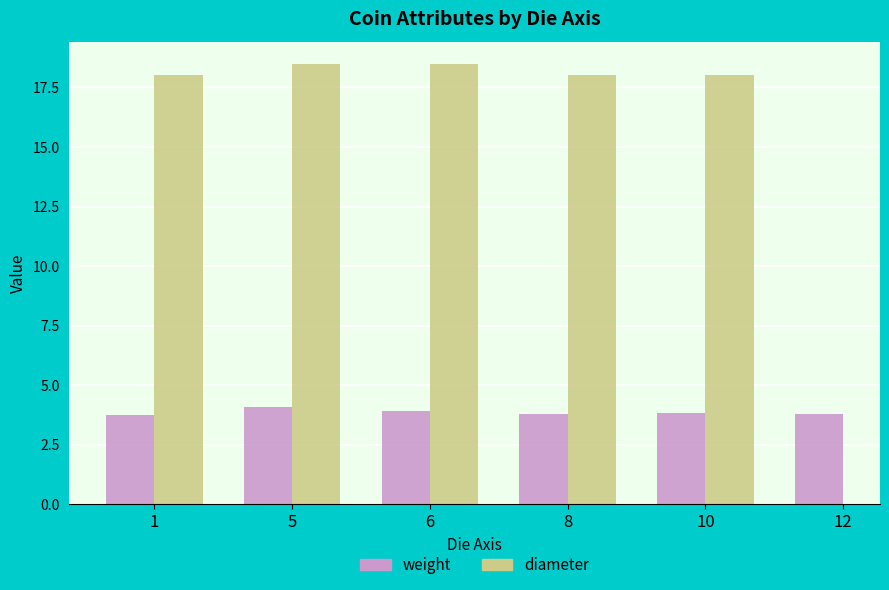

What are all the series names shown in the legend?

weight, diameter